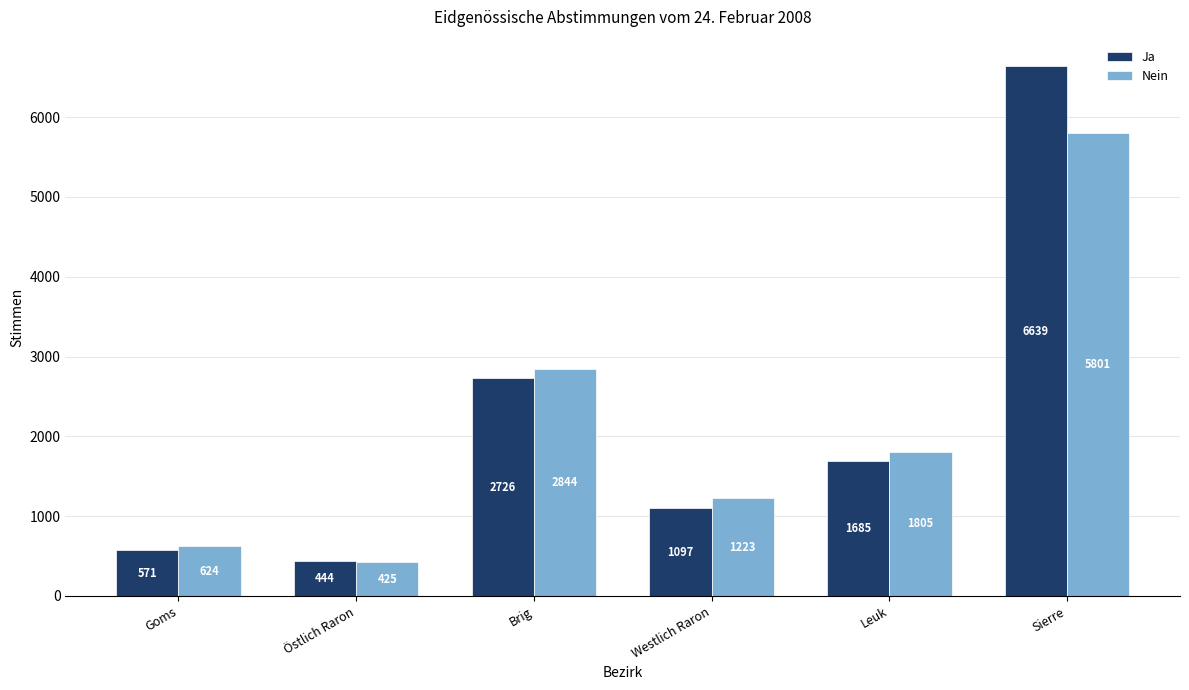

Reading right to left, extract all data points from this chart.

Ja: Sierre=6639	Leuk=1685	Westlich Raron=1097	Brig=2726	Östlich Raron=444	Goms=571
Nein: Sierre=5801	Leuk=1805	Westlich Raron=1223	Brig=2844	Östlich Raron=425	Goms=624